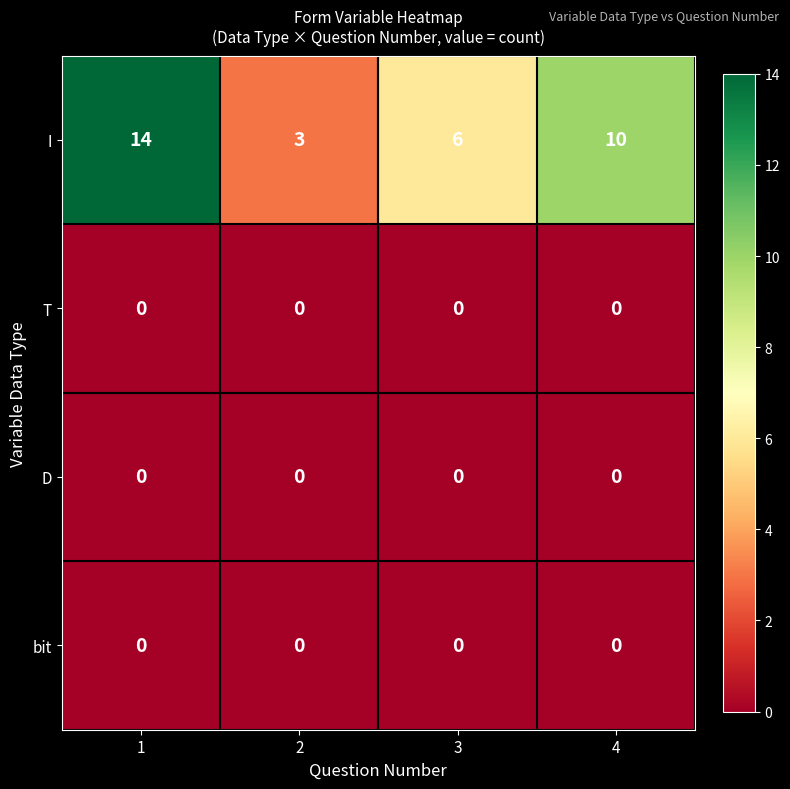

Reading left to right, transcribe all the data shown in this chart.

I: 1=14	2=3	3=6	4=10
T: 1=0	2=0	3=0	4=0
D: 1=0	2=0	3=0	4=0
bit: 1=0	2=0	3=0	4=0